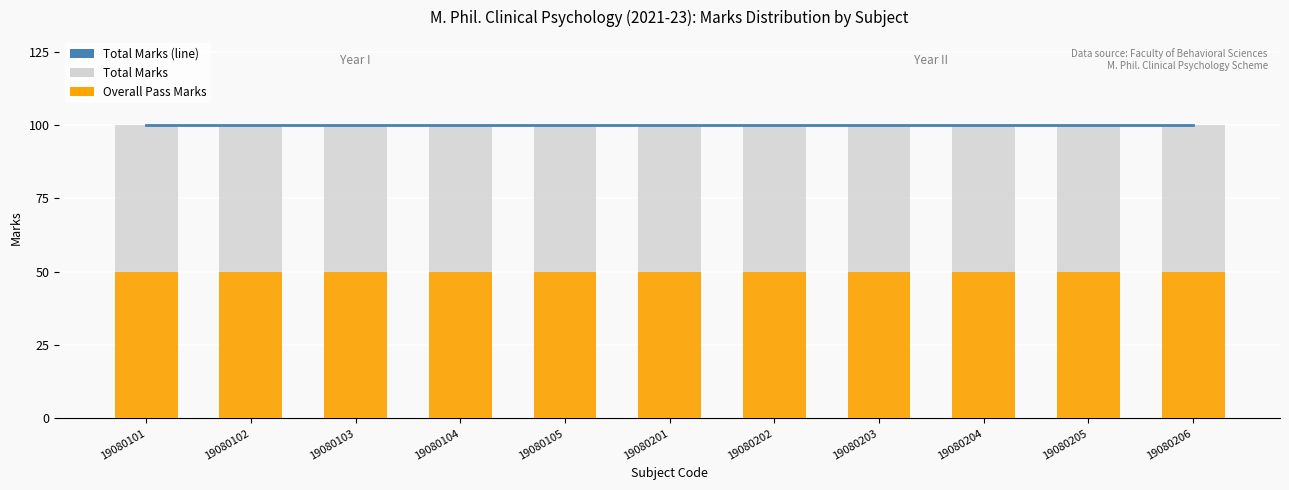

True or false: Overall Pass Marks has a value of 50 at 19080202.

True